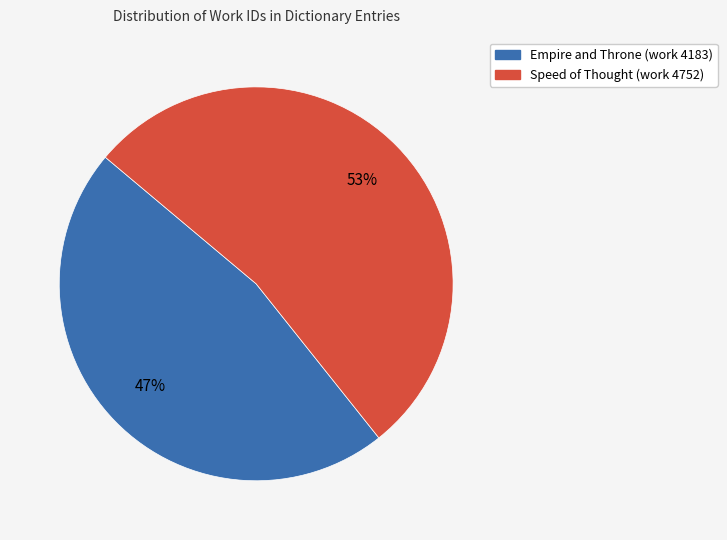

Rank the categories by value from highest to lowest.

Speed of Thought (work 4752), Empire and Throne (work 4183)